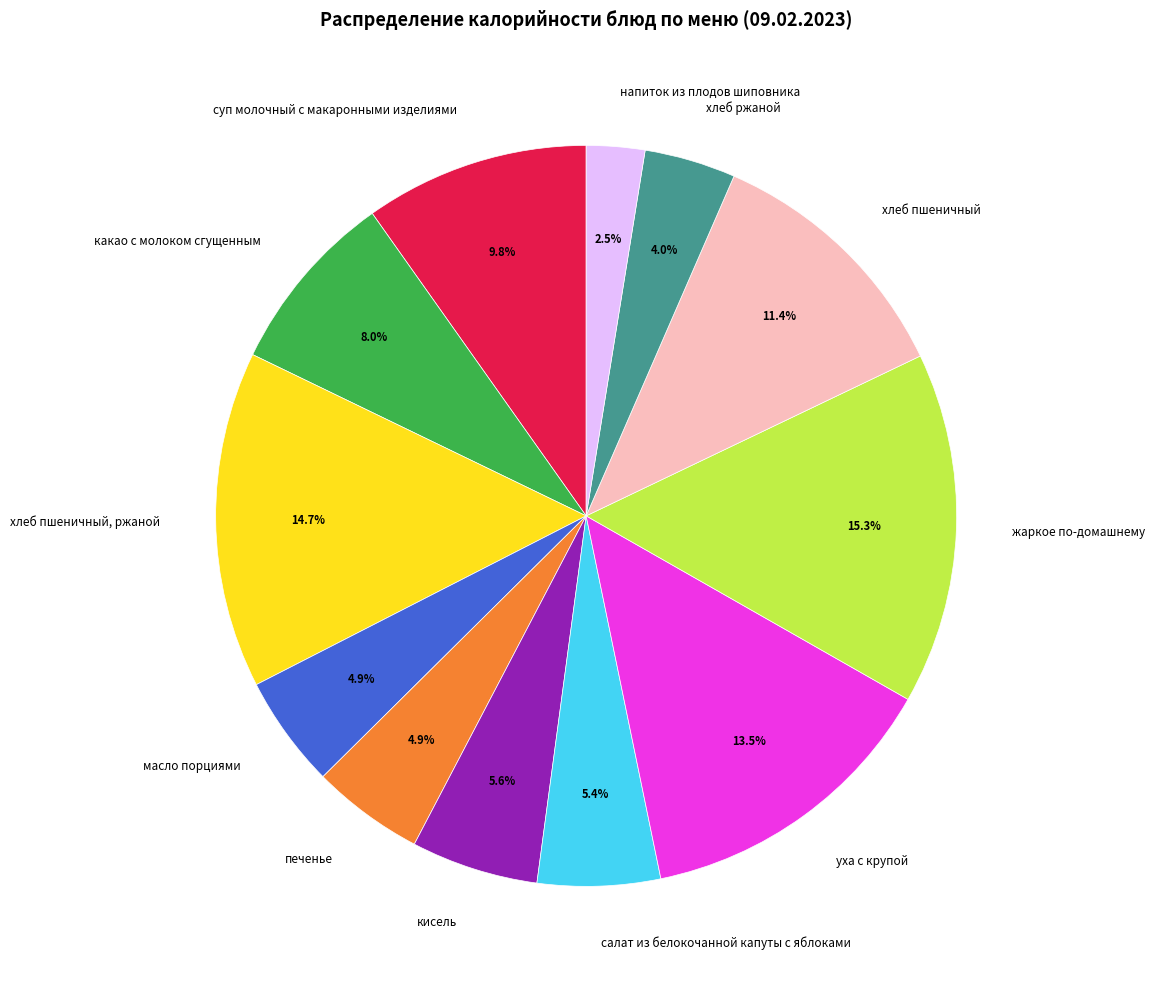

Which slice is the largest?

жаркое по-домашнему